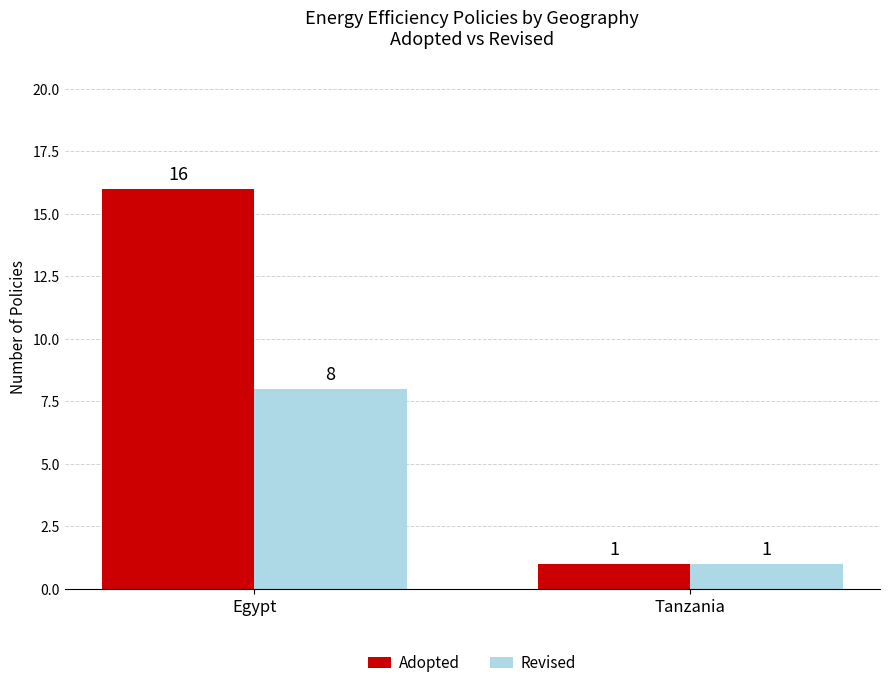

What is the difference between the Adopted values at Tanzania and Egypt?

15